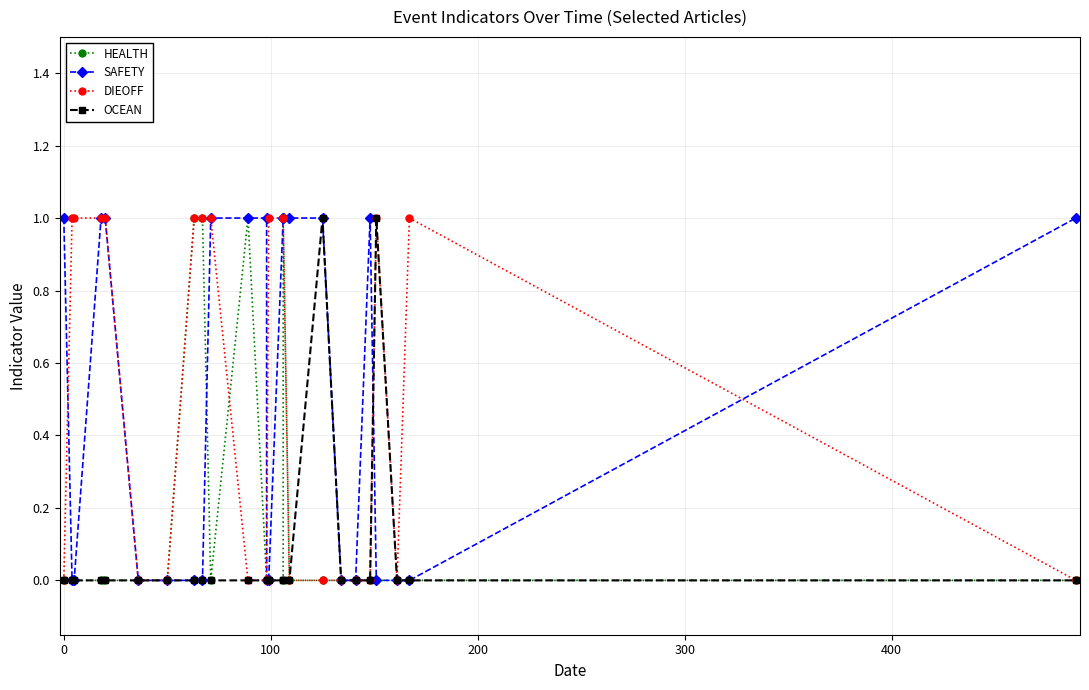

What is the difference between the second highest and minimum values in the HEALTH series?

1